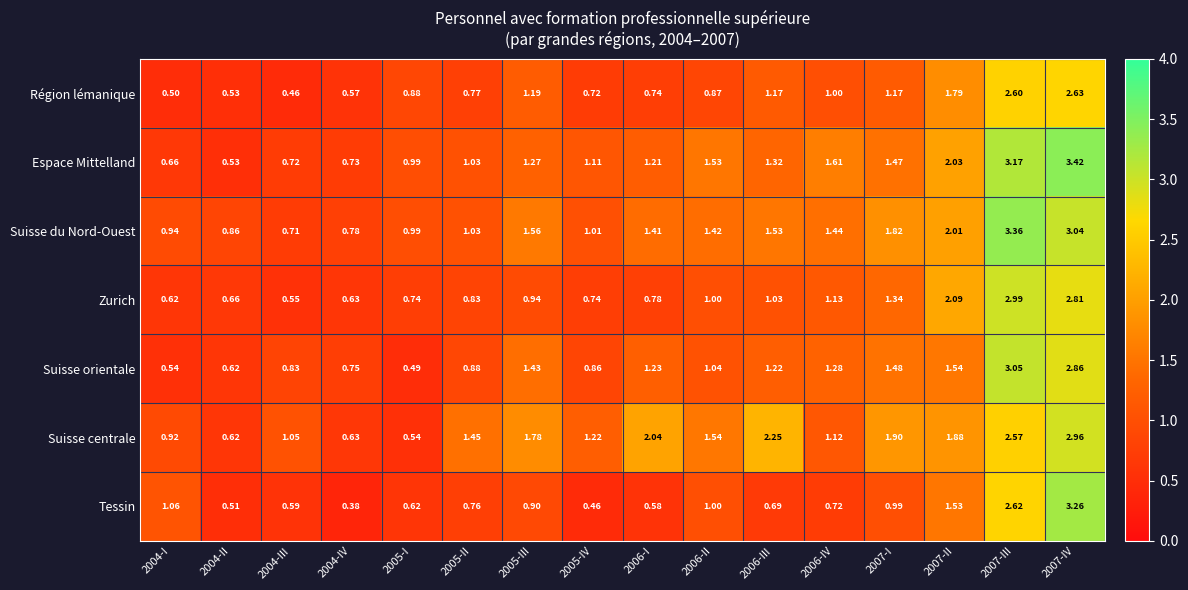

Rank the series at 2007-IV from lowest to highest value.

Région lémanique, Zurich, Suisse orientale, Suisse centrale, Suisse du Nord-Ouest, Tessin, Espace Mittelland